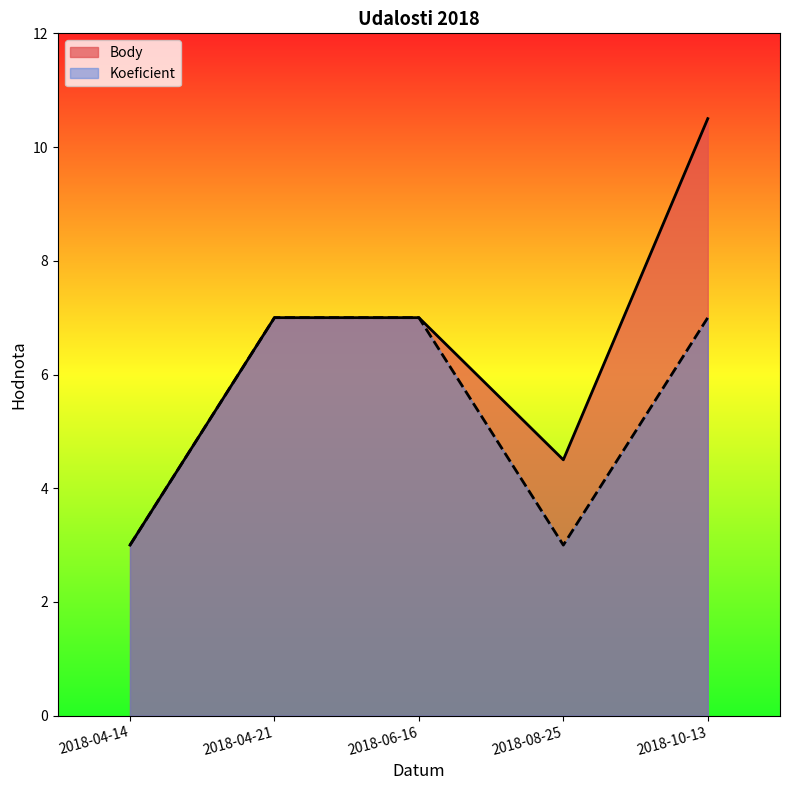

Does the chart display data point markers on the line(s)?

No